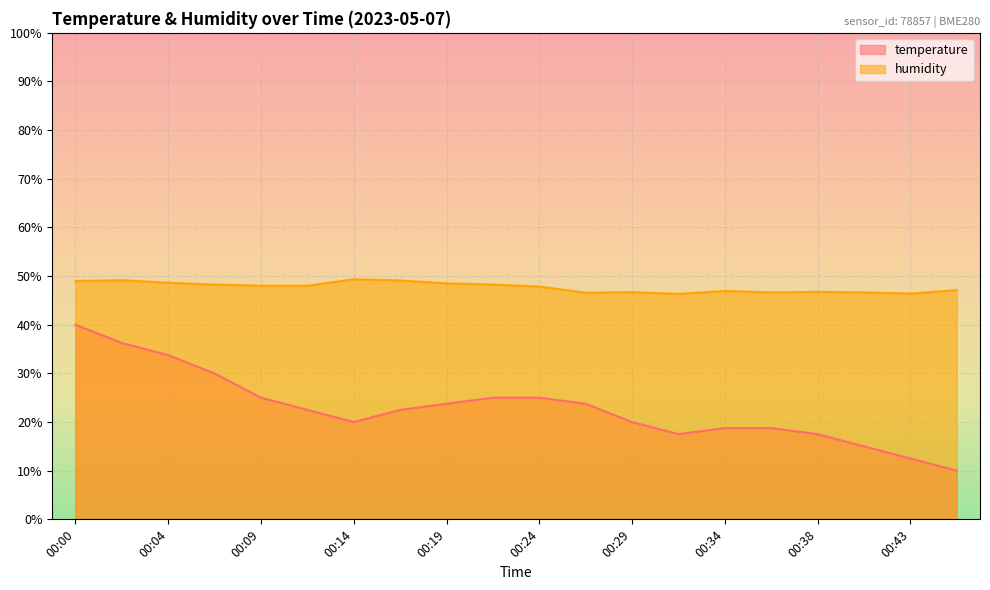

What is the difference between the highest and lowest values at 00:29?

26.7